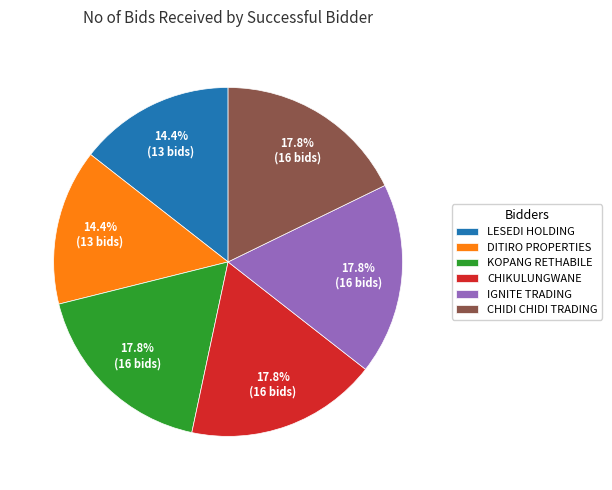

Is there any slice that represents more than half of the pie?

No